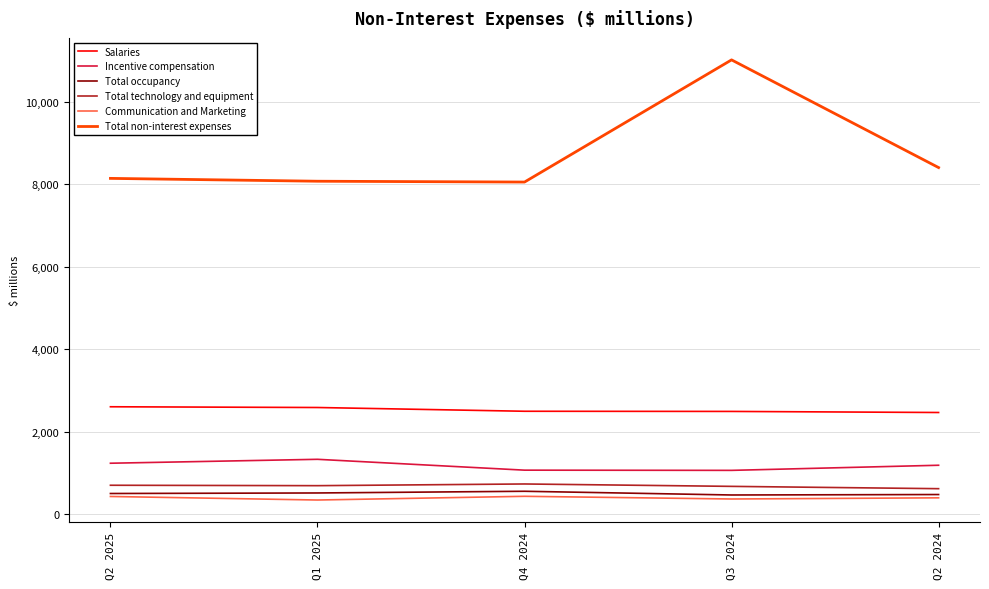

True or false: Incentive compensation has a value of 1184 at Q2 2024.

True